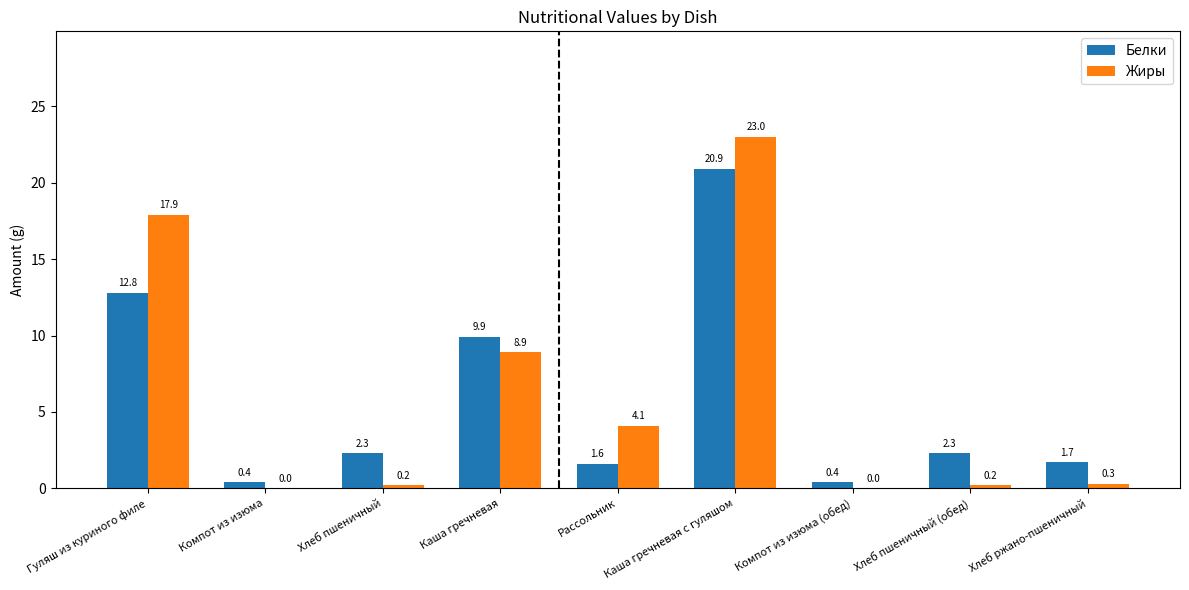

Reading left to right, extract all data points from this chart.

Белки: Гуляш из куриного филе=12.8	Компот из изюма=0.4	Хлеб пшеничный=2.3	Каша гречневая=9.9	Рассольник=1.6	Каша гречневая с гуляшом=20.9	Компот из изюма (обед)=0.4	Хлеб пшеничный (обед)=2.3	Хлеб ржано-пшеничный=1.7
Жиры: Гуляш из куриного филе=17.9	Компот из изюма=0.0	Хлеб пшеничный=0.2	Каша гречневая=8.9	Рассольник=4.1	Каша гречневая с гуляшом=23.0	Компот из изюма (обед)=0.0	Хлеб пшеничный (обед)=0.2	Хлеб ржано-пшеничный=0.3